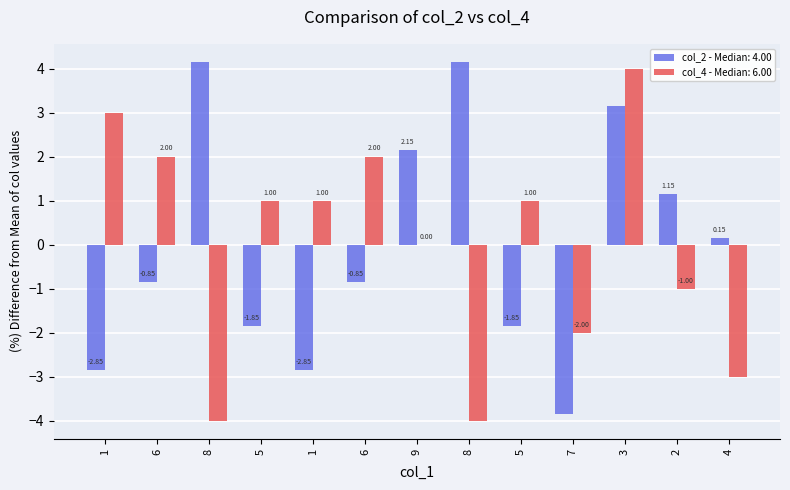

Rank the series at 7 from lowest to highest value.

col_2, col_4